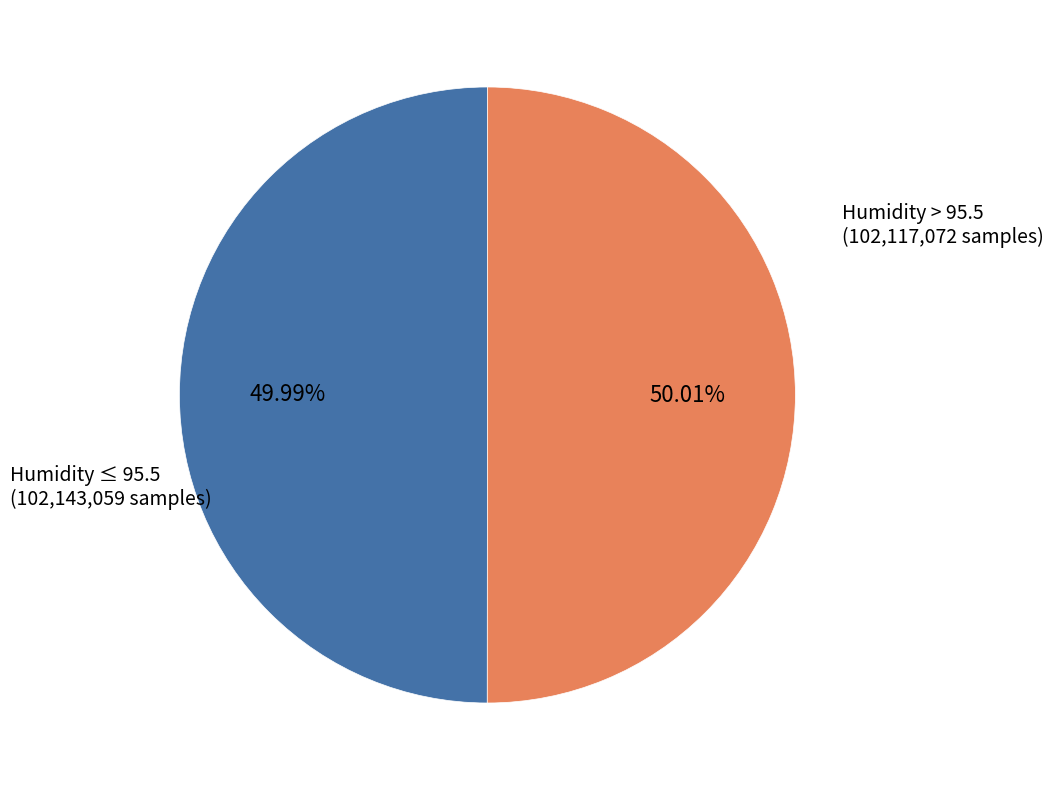

Does any single category account for the majority?

Yes